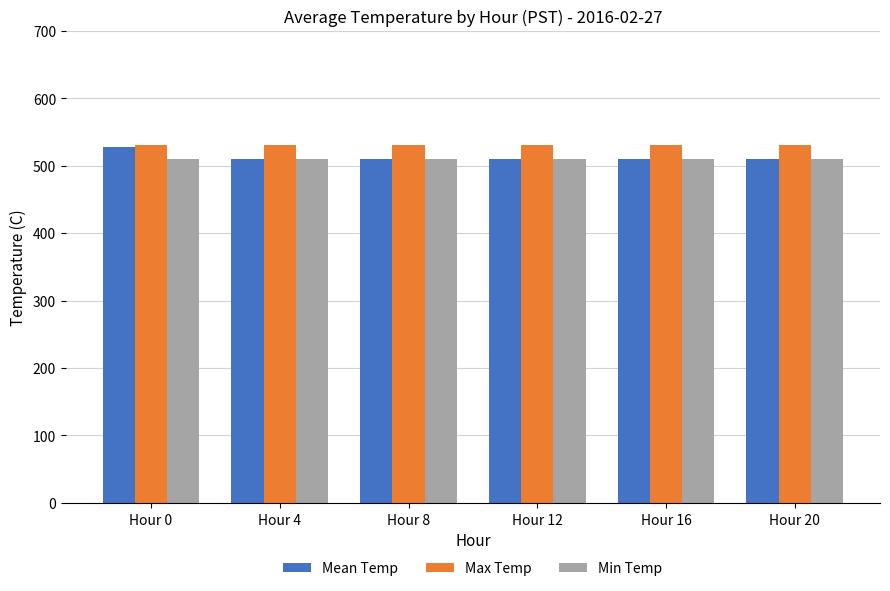

What is the difference between the highest and lowest values at Hour 16?

20.0